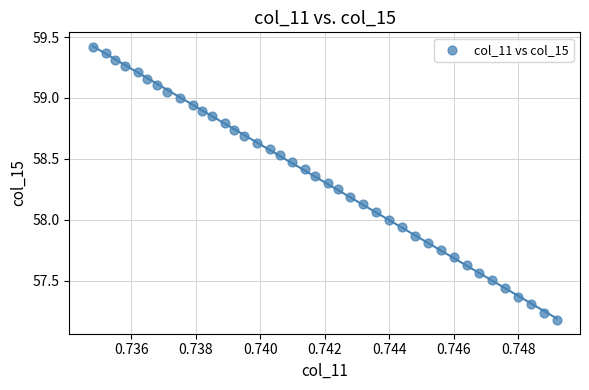

What is the range of Y values (max minus min)?

2.2